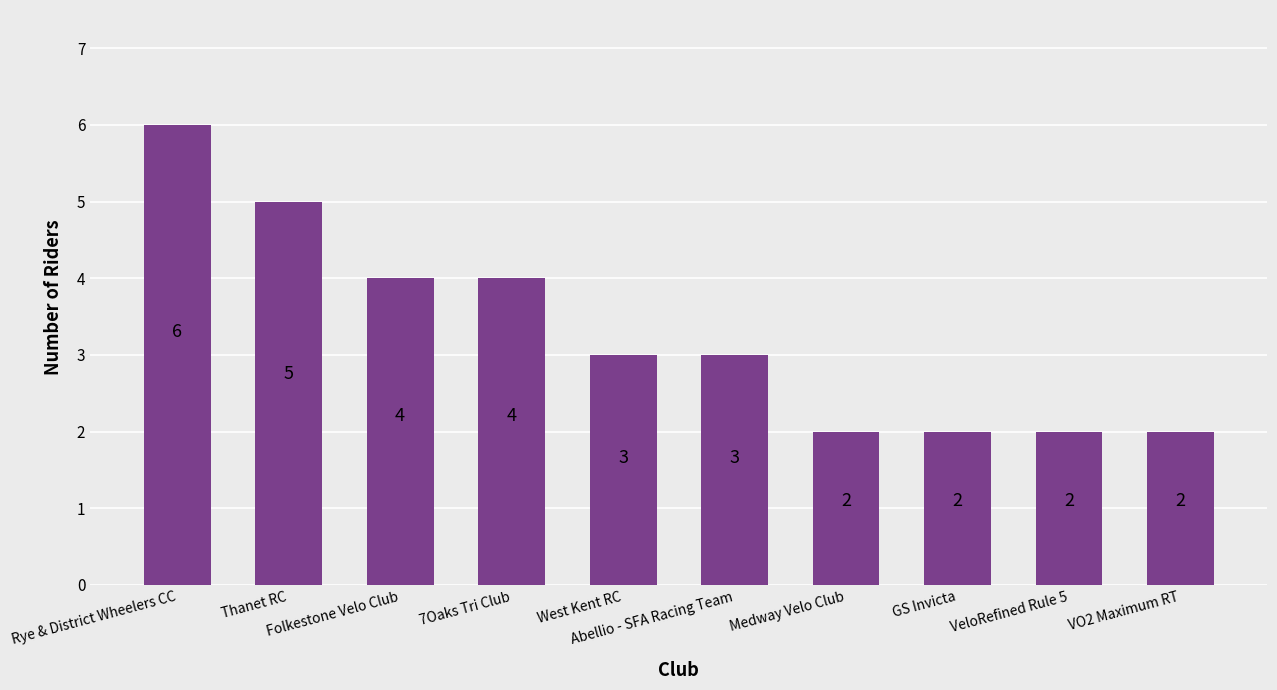

The value at VO2 Maximum RT is 0. True or false?

False